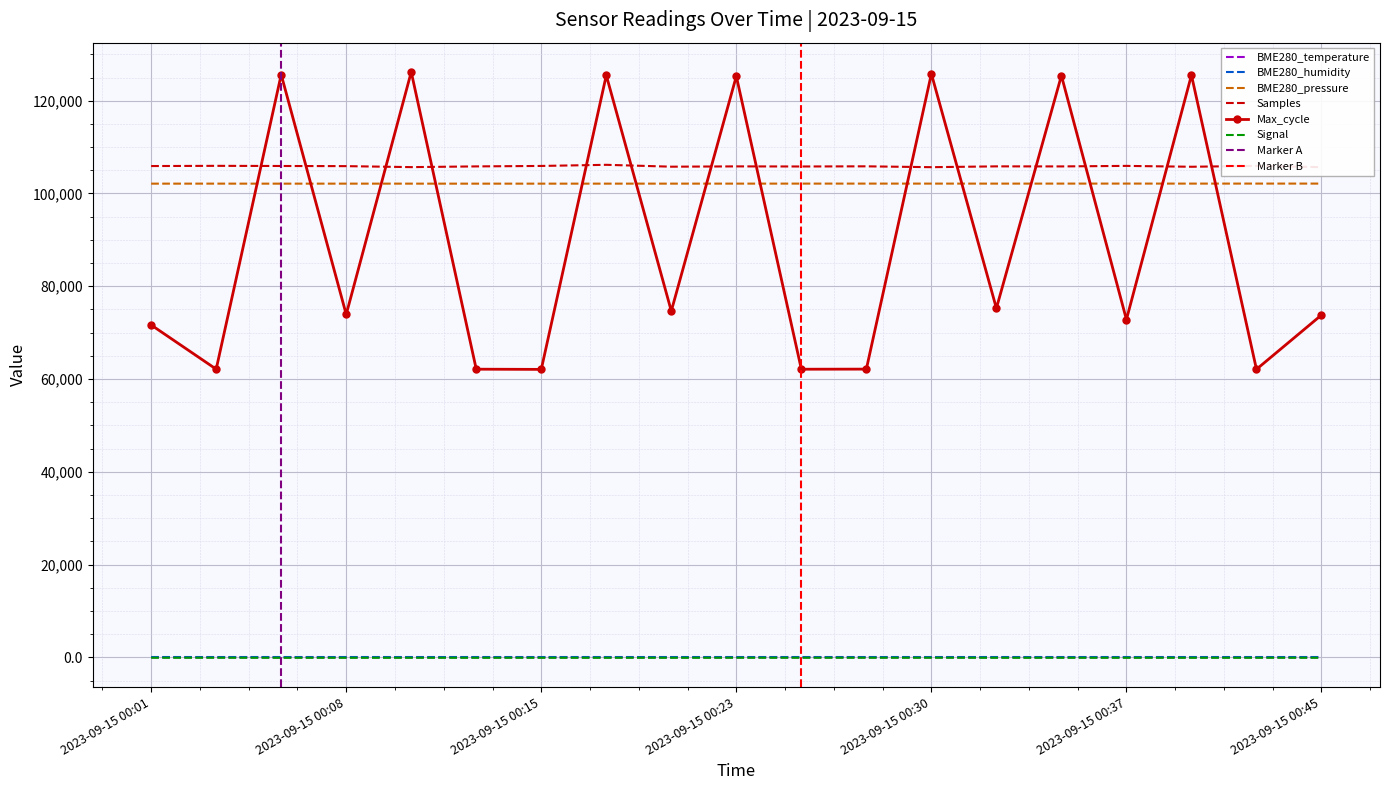

Which category has the highest value in the Max_cycle series?

2023-09-15 00:10